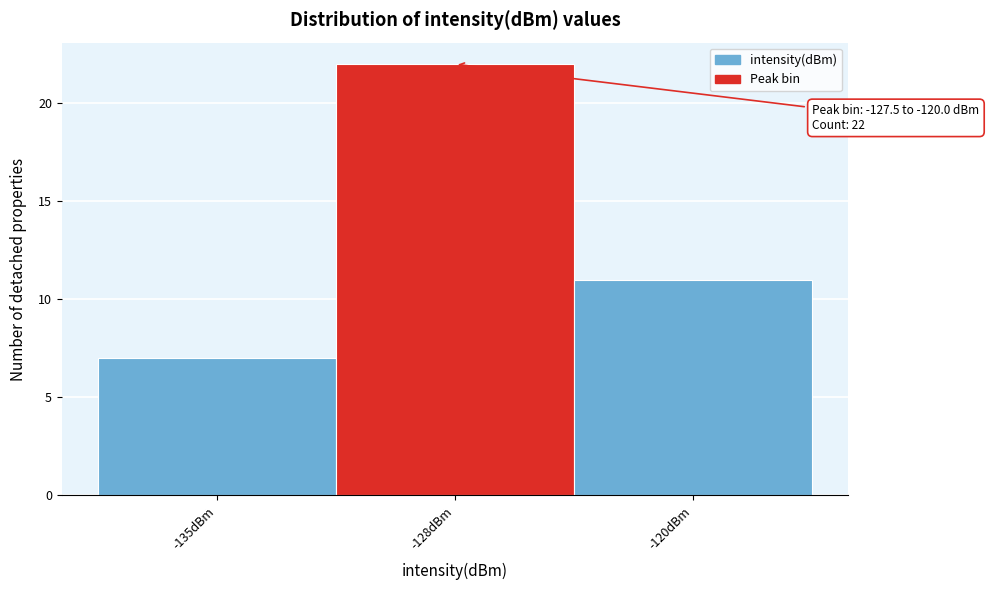

Reading left to right, list all the values displayed in this chart.

-135dBm=7	-128dBm=22	-120dBm=11